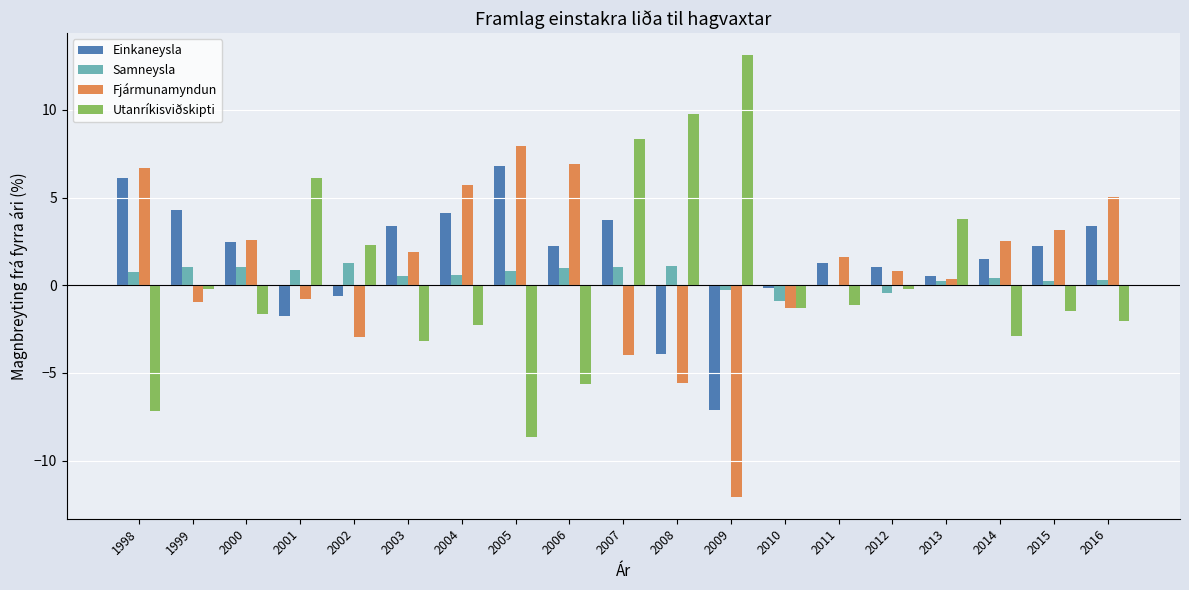

At which category does the chart reach its peak across all series?

2009